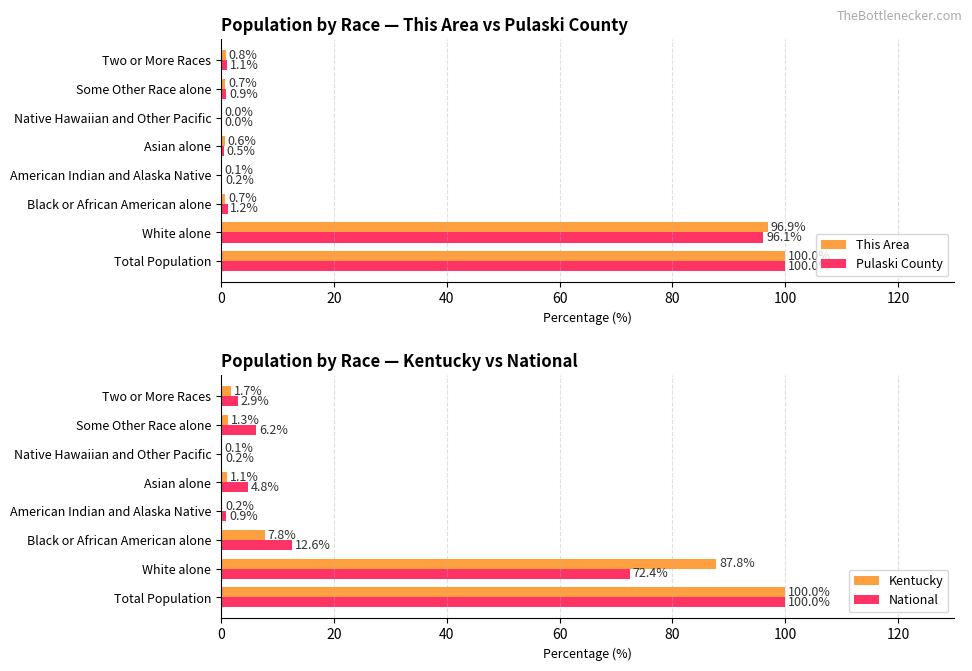

True or false: Kentucky has a value of 0.1 at Native Hawaiian and Other Pacific.

True